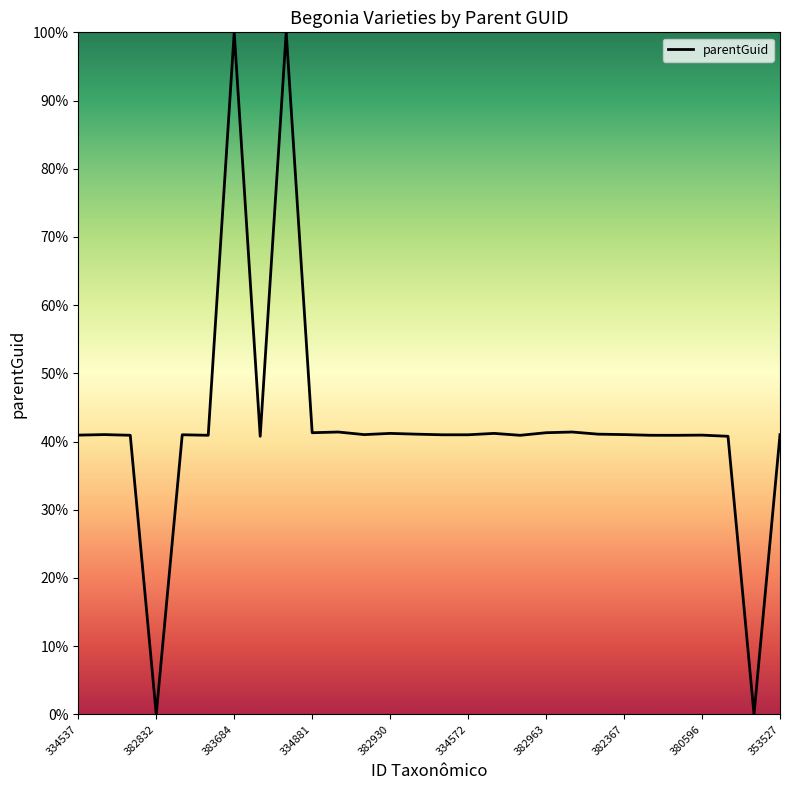

What is the maximum value shown in the chart?

100.0